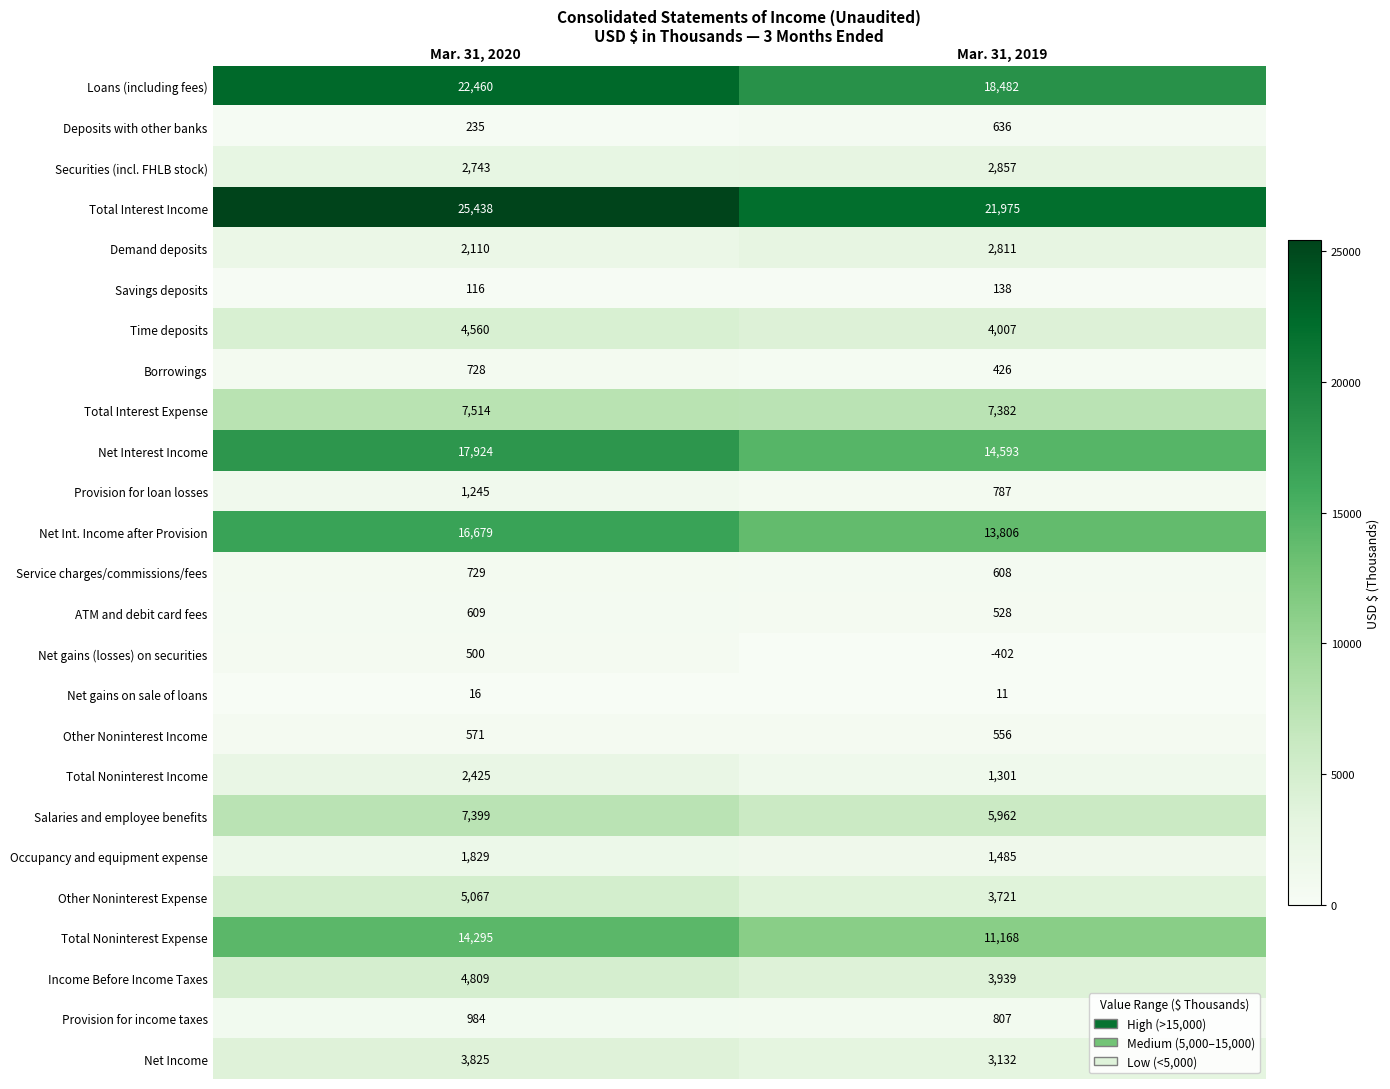

What is the sum of all Time deposits values?

8567